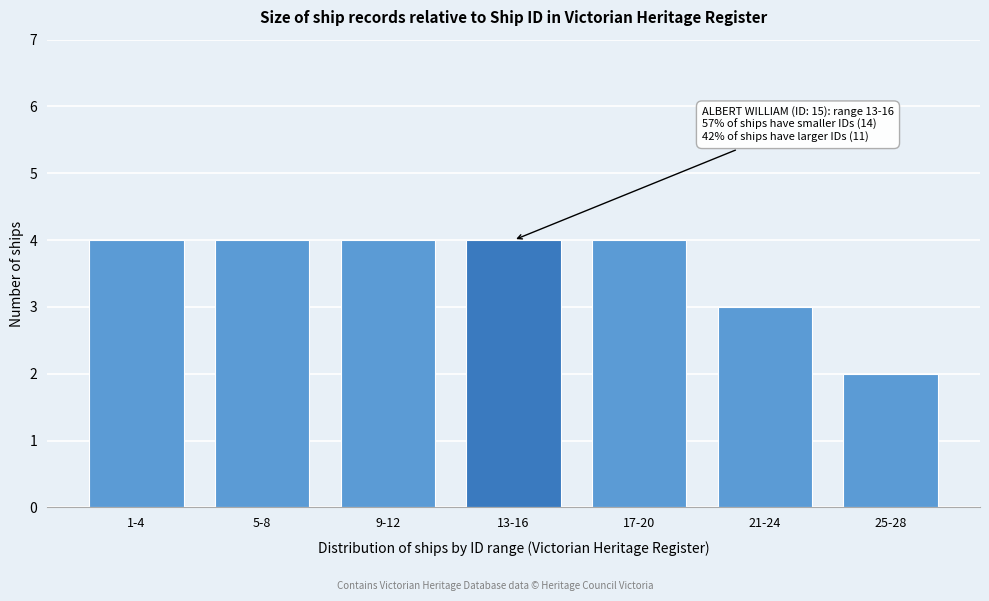

Reading right to left, extract all data points from this chart.

2	3	4	4	4	4	4